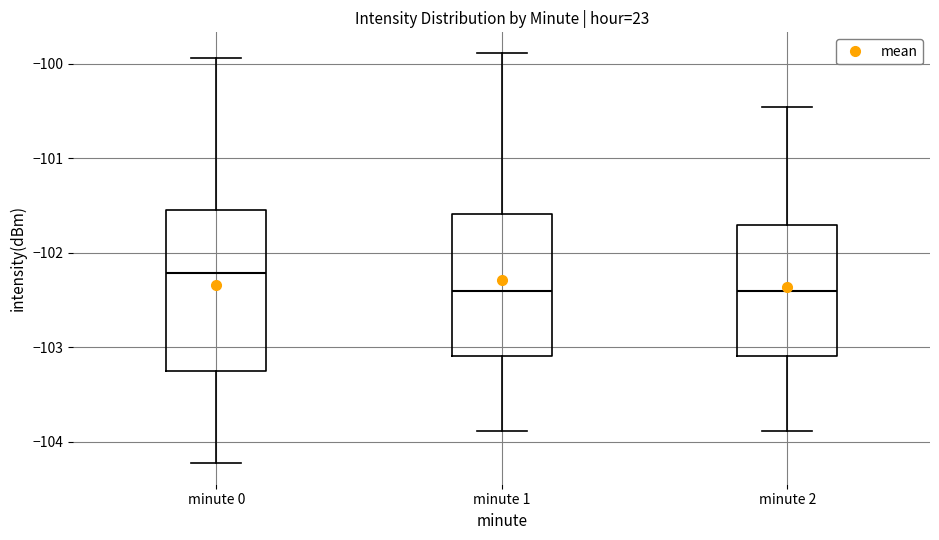

Which box has the highest median line?

minute 0